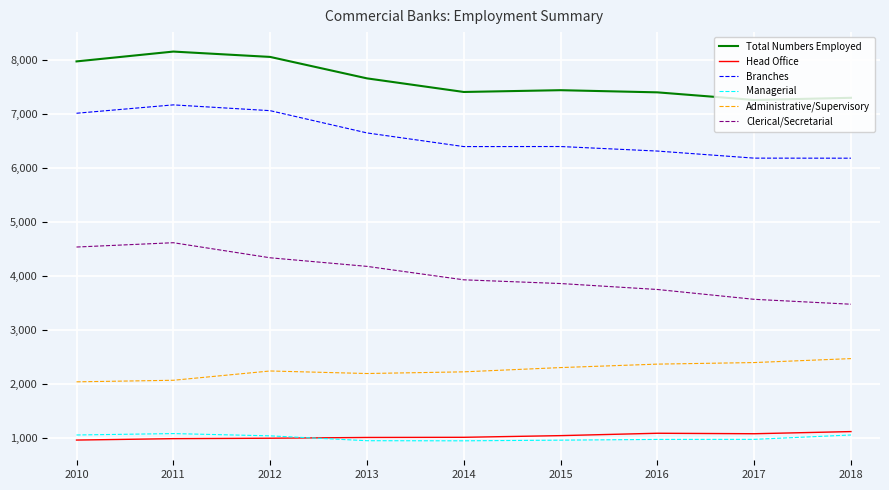

Is it true that Clerical/Secretarial equals 1715 at 2014?

False